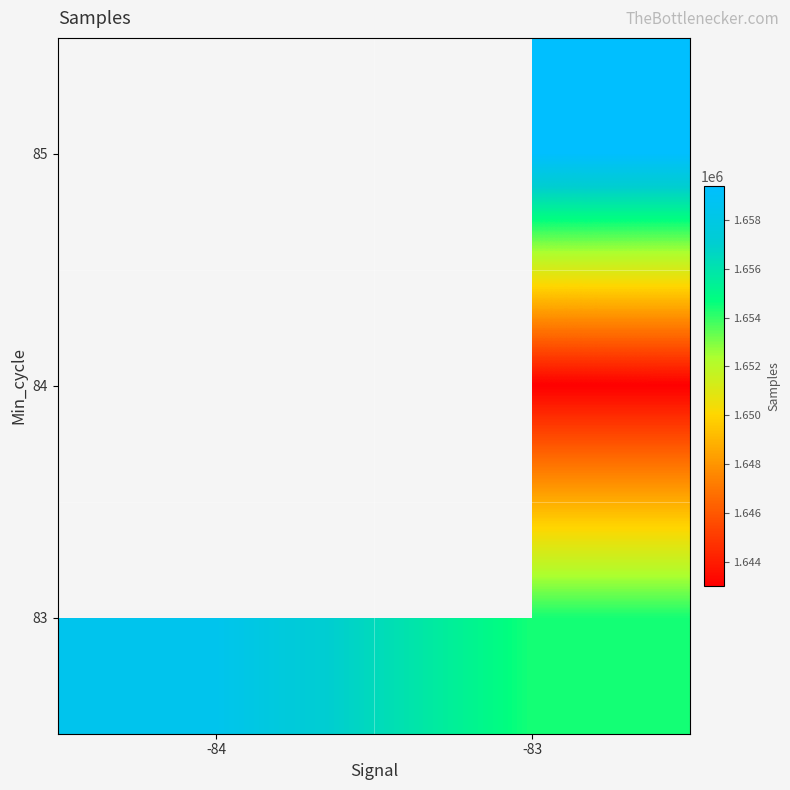

What is the maximum value shown in the chart?

1659380.7